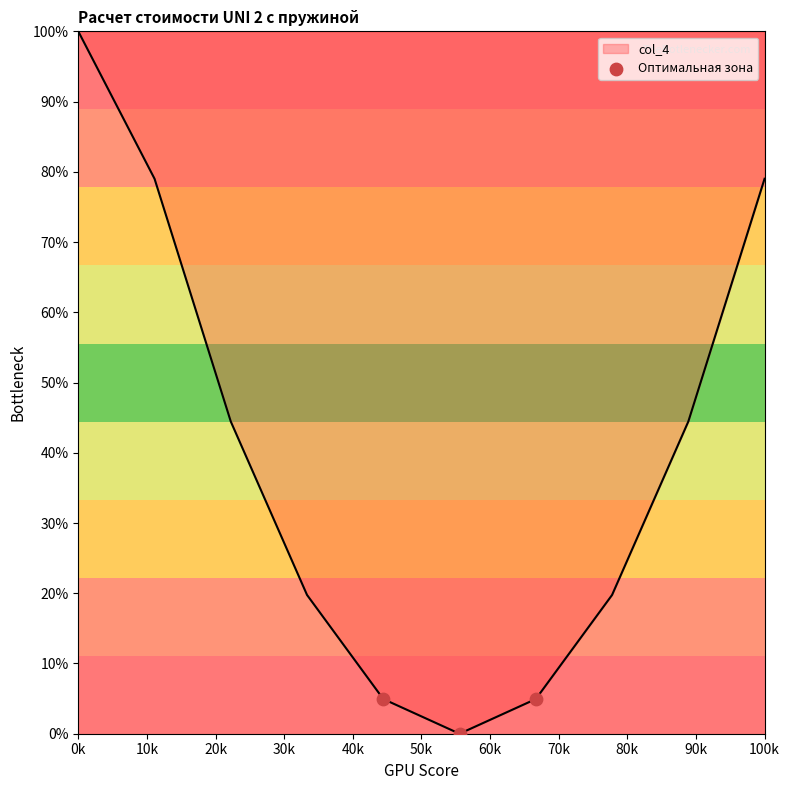

What is the difference between the maximum and minimum values?

100.0